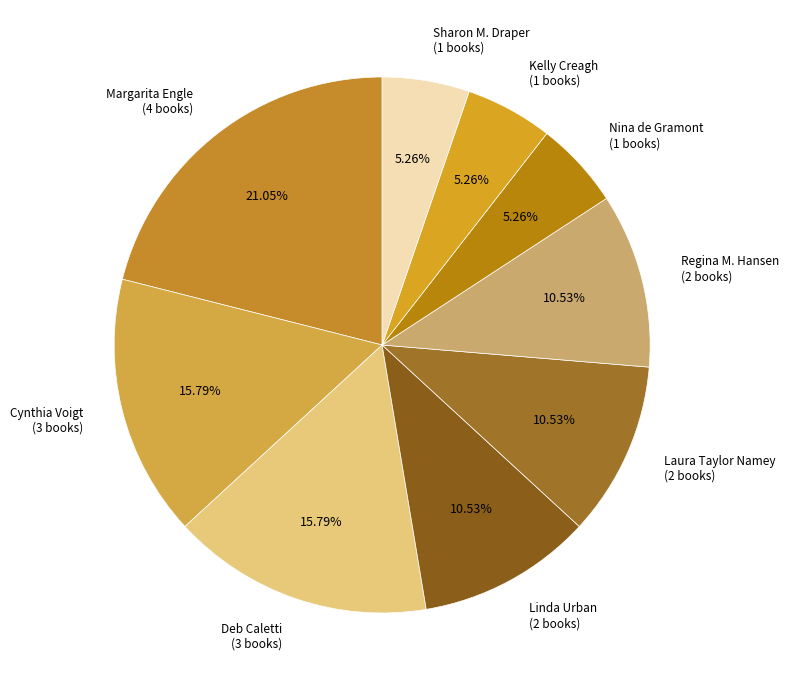

Which category has the biggest portion of the pie?

Margarita Engle (4 books)